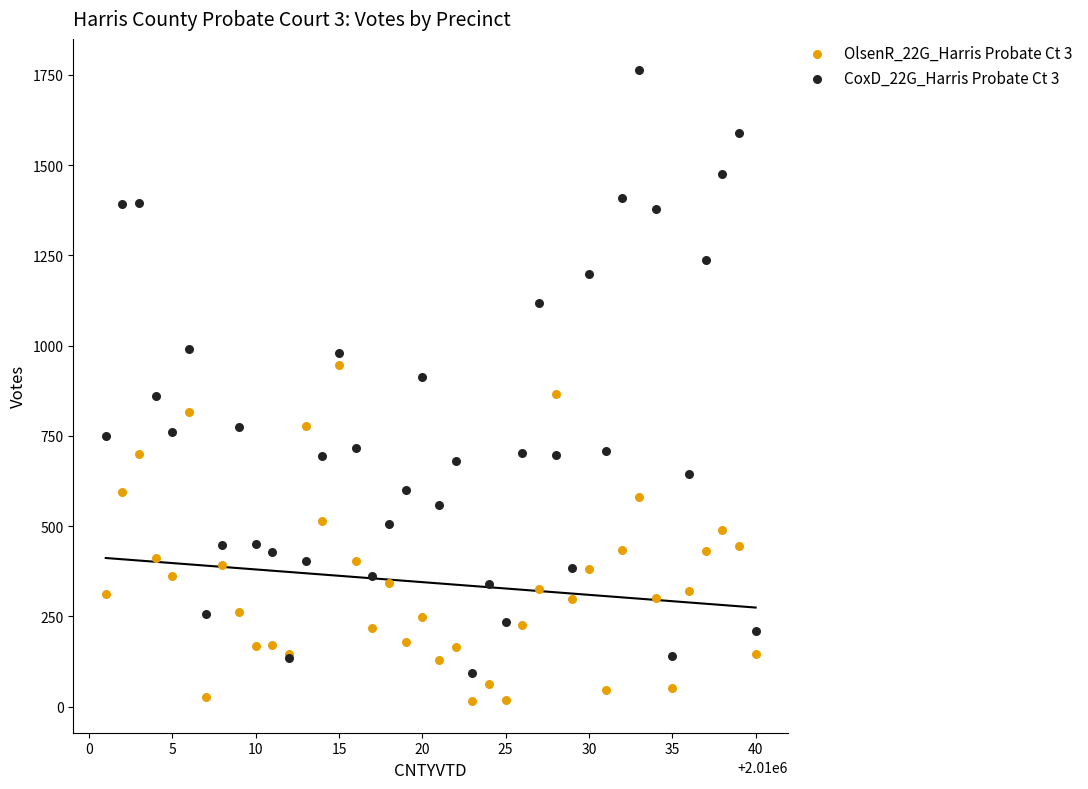

Which series has the widest spread of Y values?

CoxD_22G_Harris Probate Ct 3